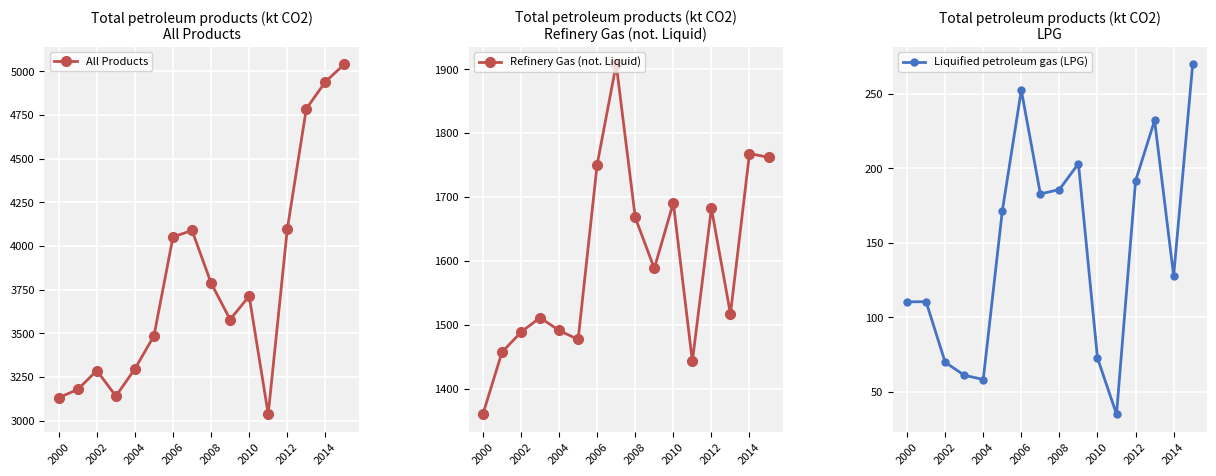

How many categories are shown in the chart?

16